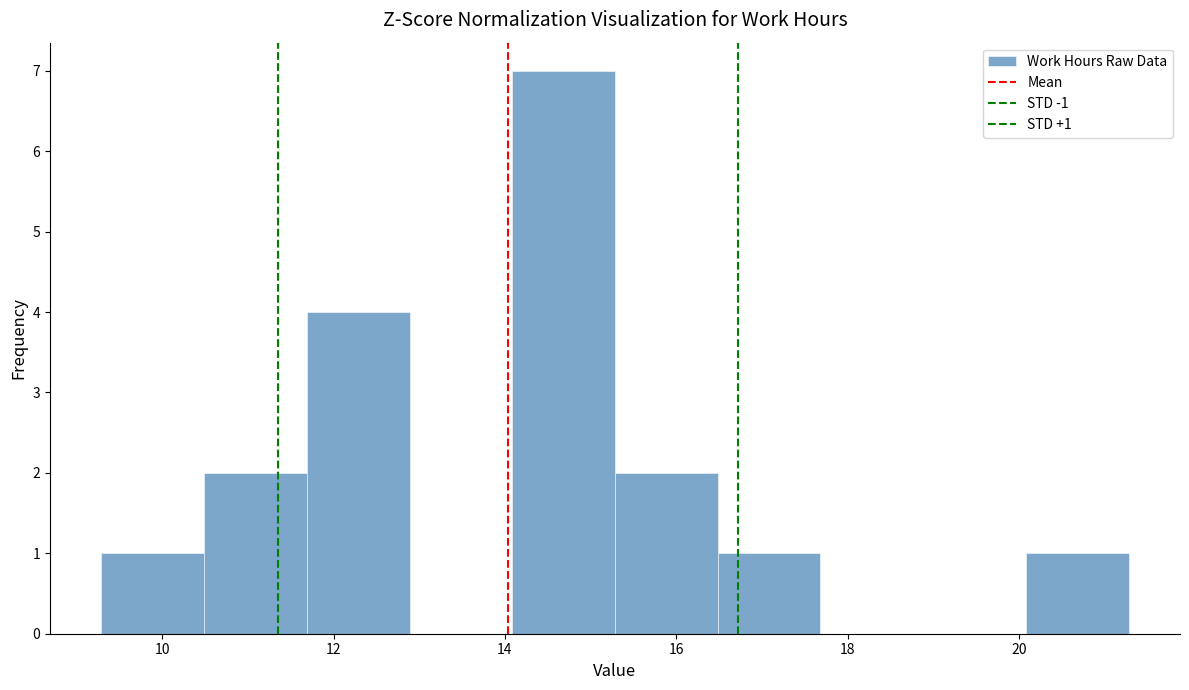

Which range on the x-axis has the tallest bar?

14.0 to 15.2